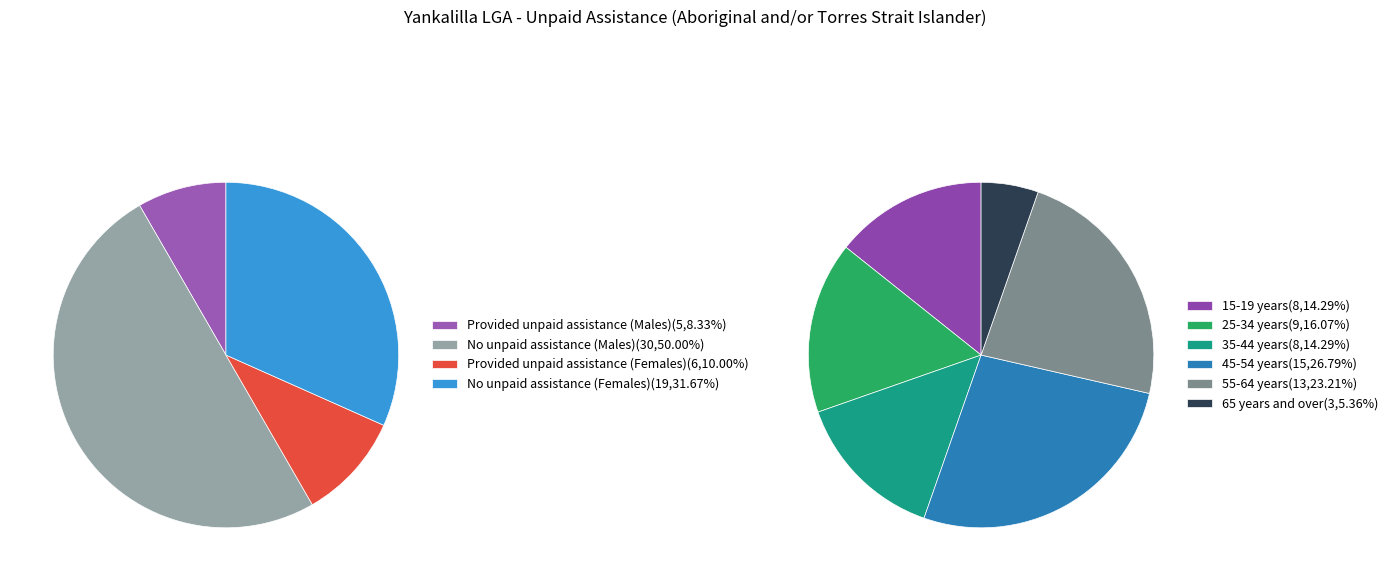

Is 20-24 years the majority of the pie?

No